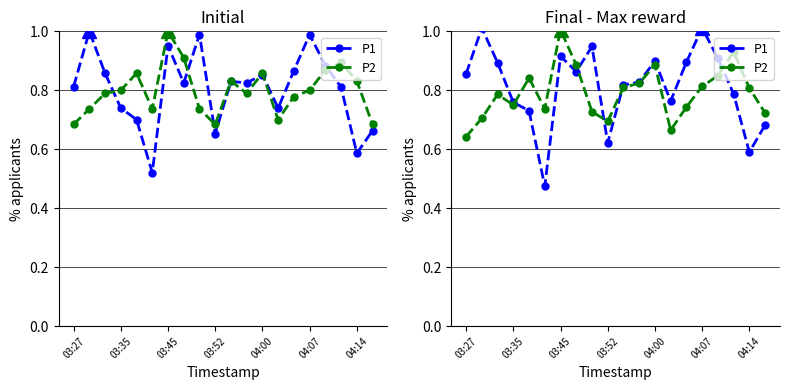

At how many categories does at least one series exceed 0?

20